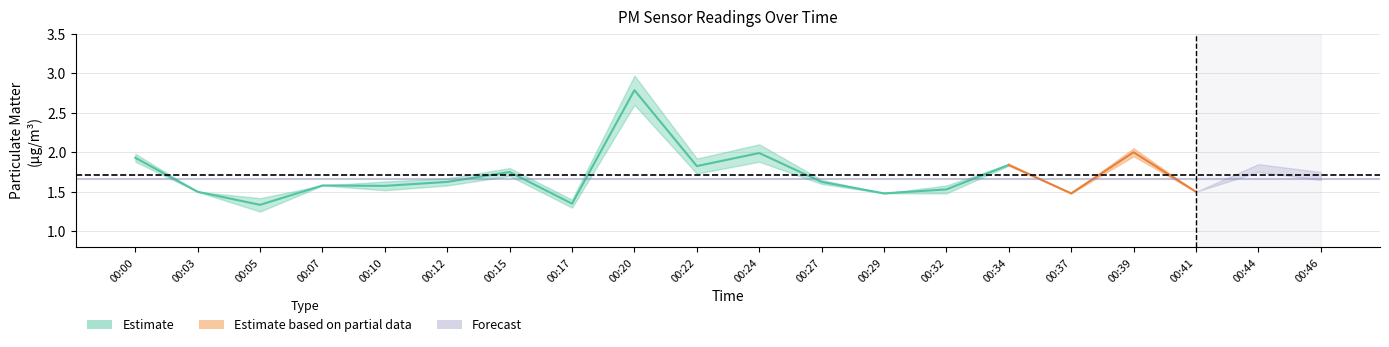

At which category does P2 reach its first local valley?

00:05